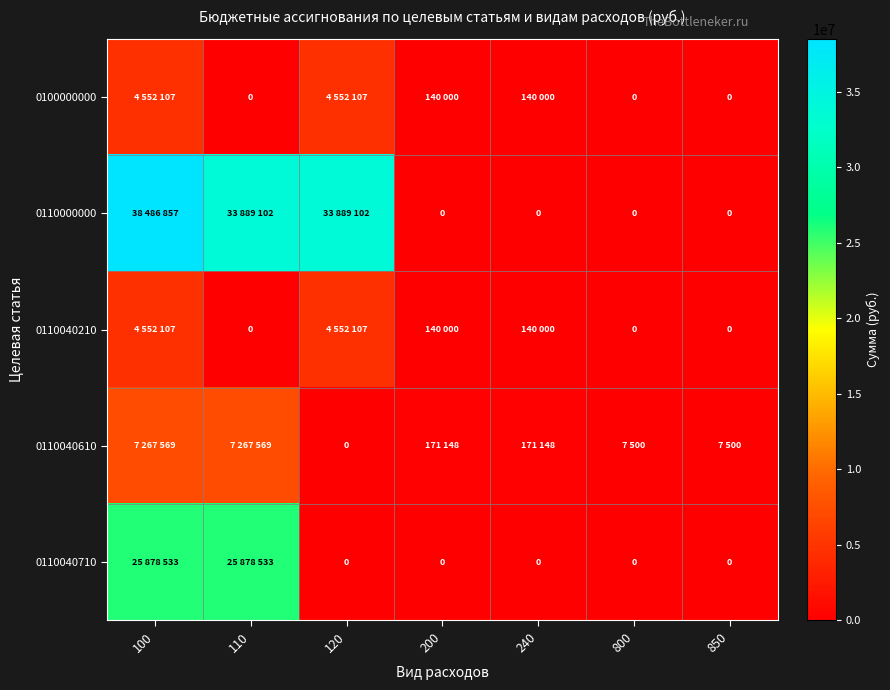

The value of 0110040210 at 850 is 0. True or false?

True